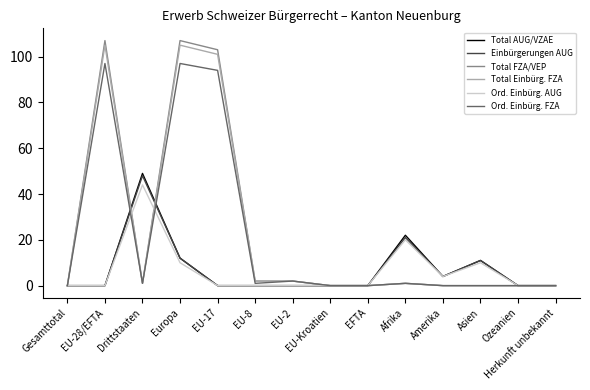

What position from the left is Europa?

4